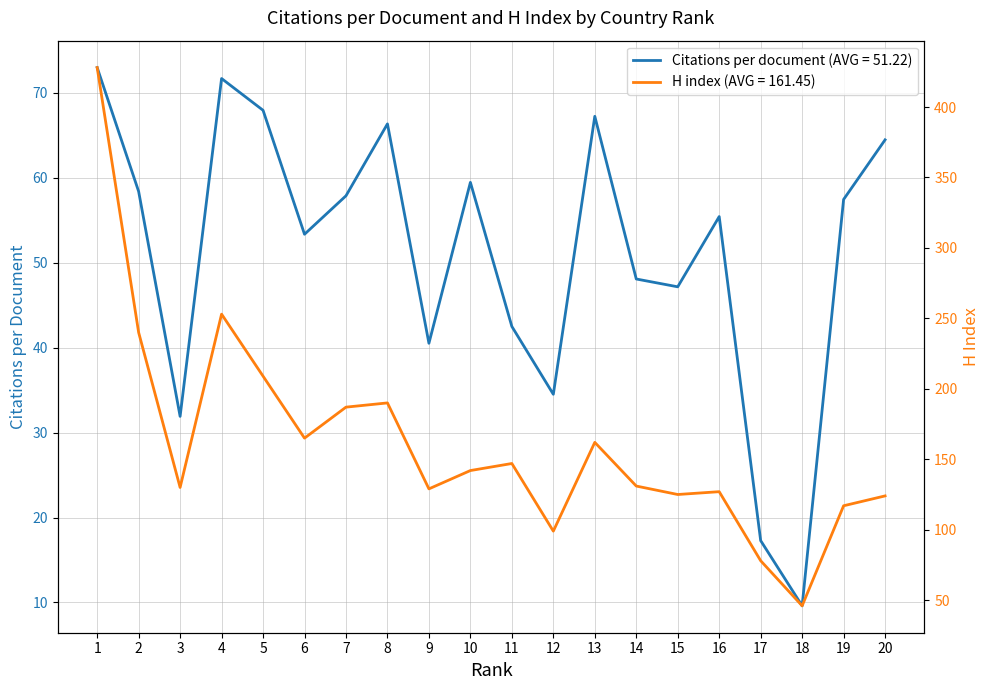

Reading left to right, what are all the values shown in this chart?

Citations per document: 1=73.0	2=58.4	3=31.9	4=71.7	5=68.0	6=53.4	7=57.9	8=66.4	9=40.5	10=59.5	11=42.5	12=34.5	13=67.2	14=48.1	15=47.2	16=55.4	17=17.3	18=9.6	19=57.5	20=64.5
H index: 1=428.0	2=240.0	3=130.0	4=253.0	5=209.0	6=165.0	7=187.0	8=190.0	9=129.0	10=142.0	11=147.0	12=99.0	13=162.0	14=131.0	15=125.0	16=127.0	17=78.0	18=46.0	19=117.0	20=124.0